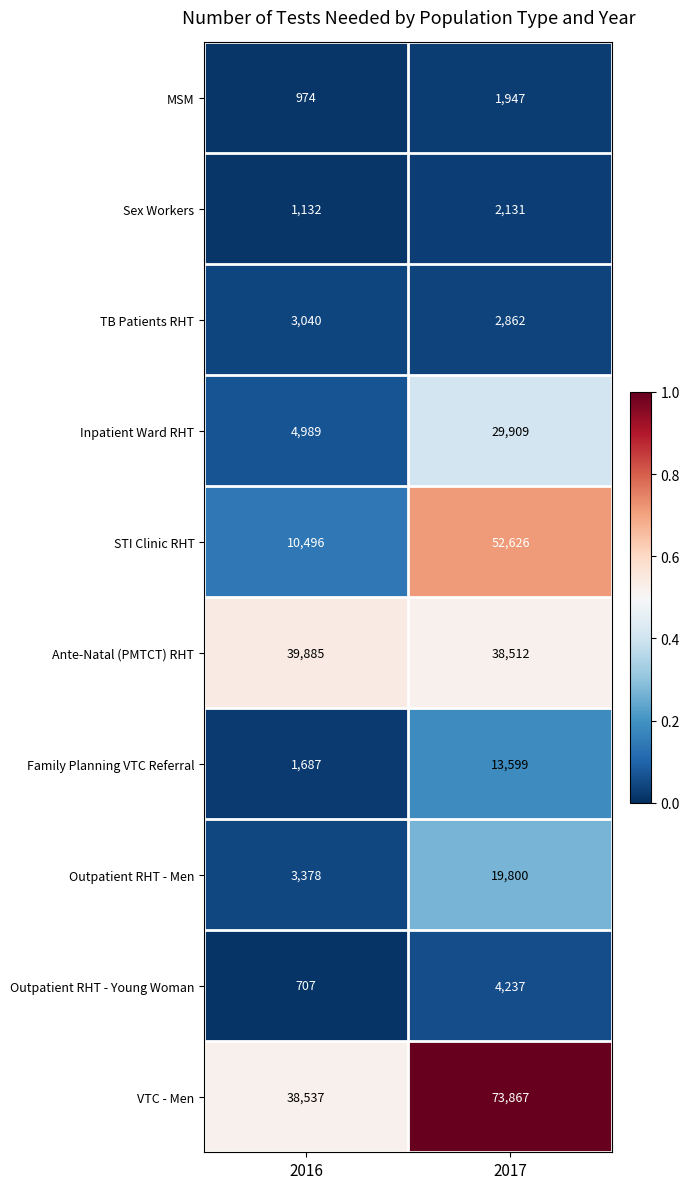

Rank the series at 2017 from highest to lowest value.

VTC - Men, STI Clinic RHT, Ante-Natal (PMTCT) RHT, Inpatient Ward RHT, Outpatient RHT - Men, Family Planning VTC Referral, Outpatient RHT - Young Woman, TB Patients RHT, Sex Workers, MSM